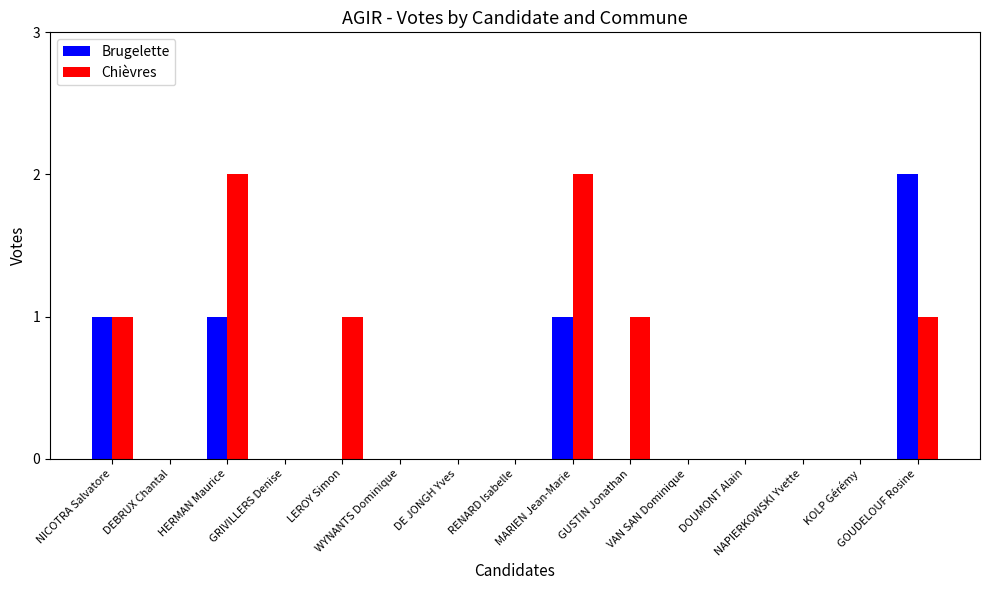

Which series has the largest total across all categories?

Chièvres